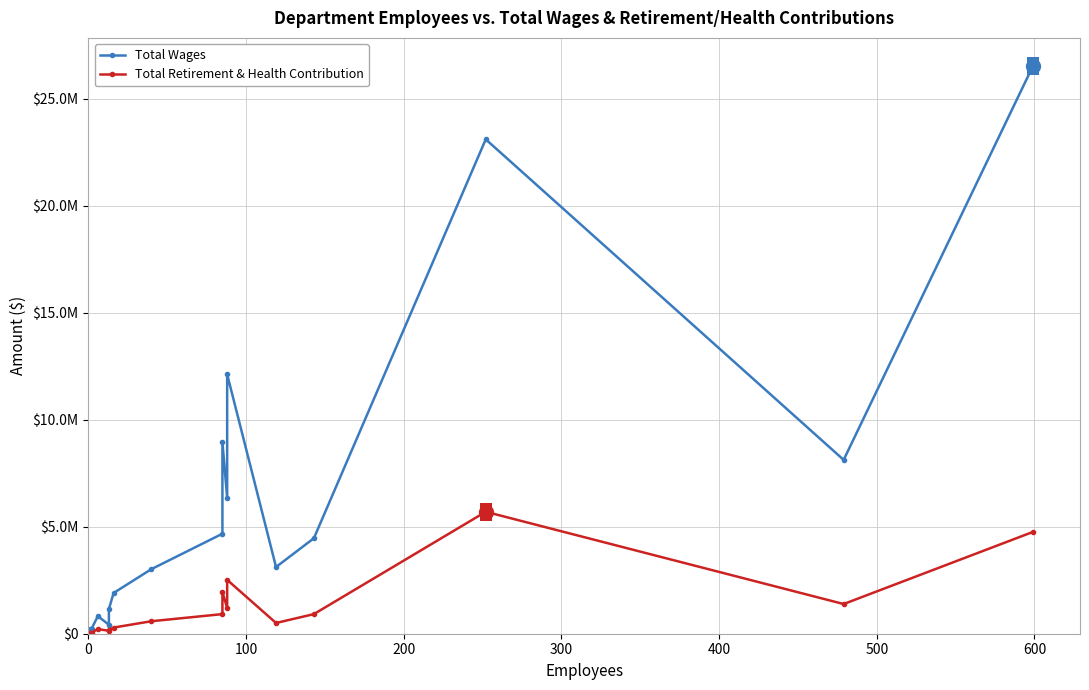

What are all the series names shown in the legend?

Total Wages, Total Retirement & Health Contribution